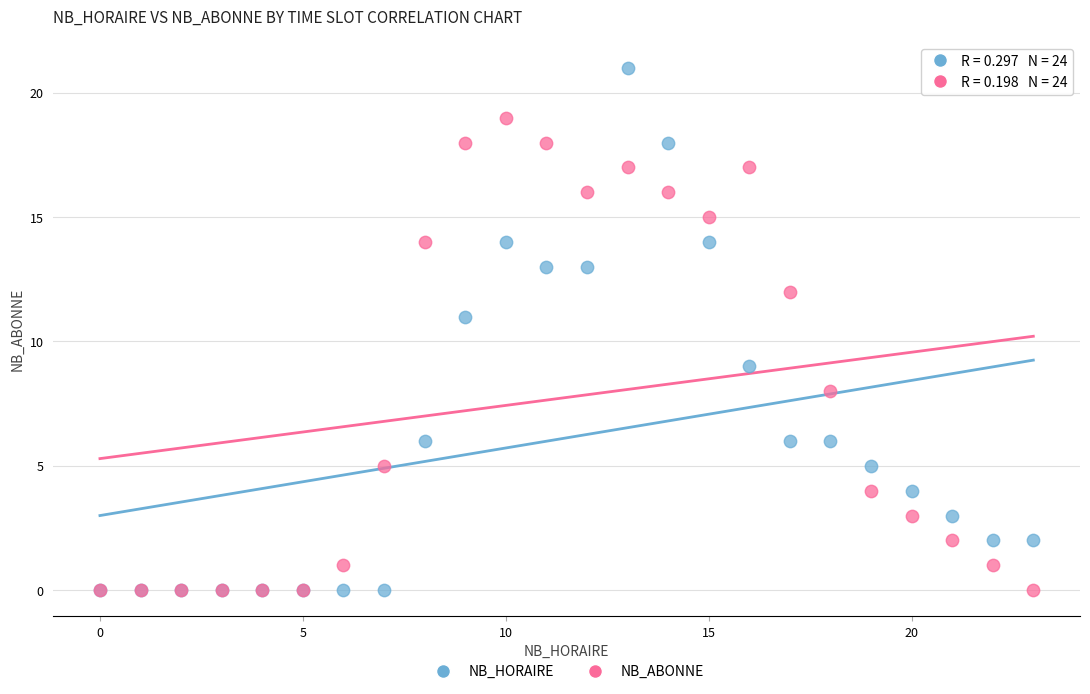

What are all the series names shown in the legend?

NB_HORAIRE, NB_ABONNE